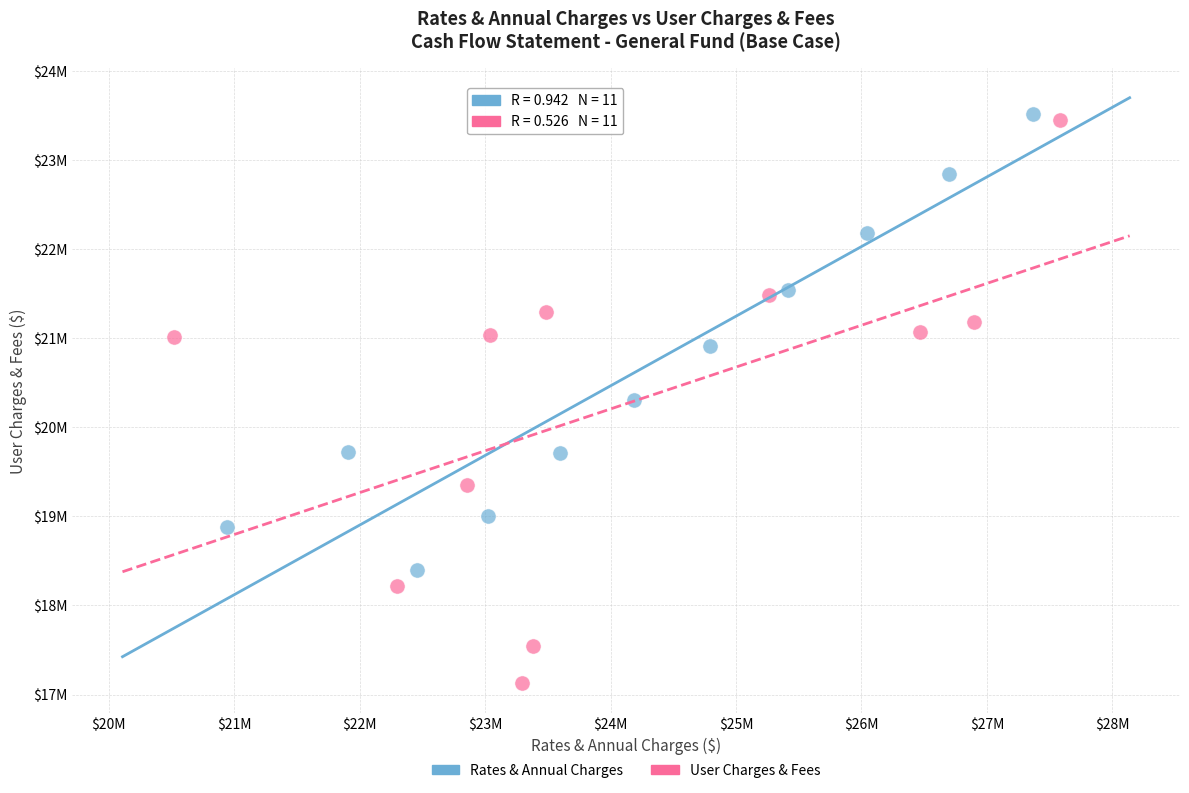

What are all the series names shown in the legend?

Rates & Annual Charges, User Charges & Fees